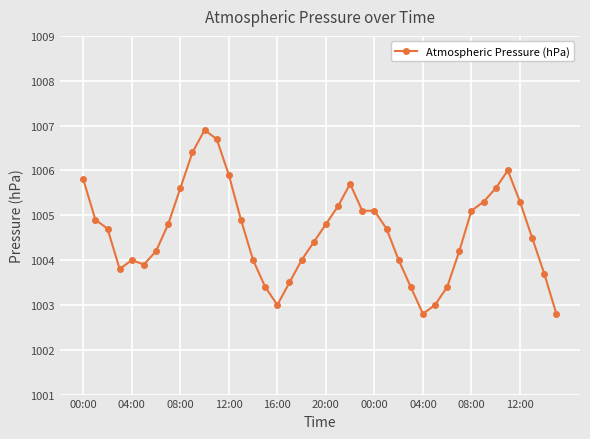

True or false: there are more than 1 points higher than both neighbors.

True